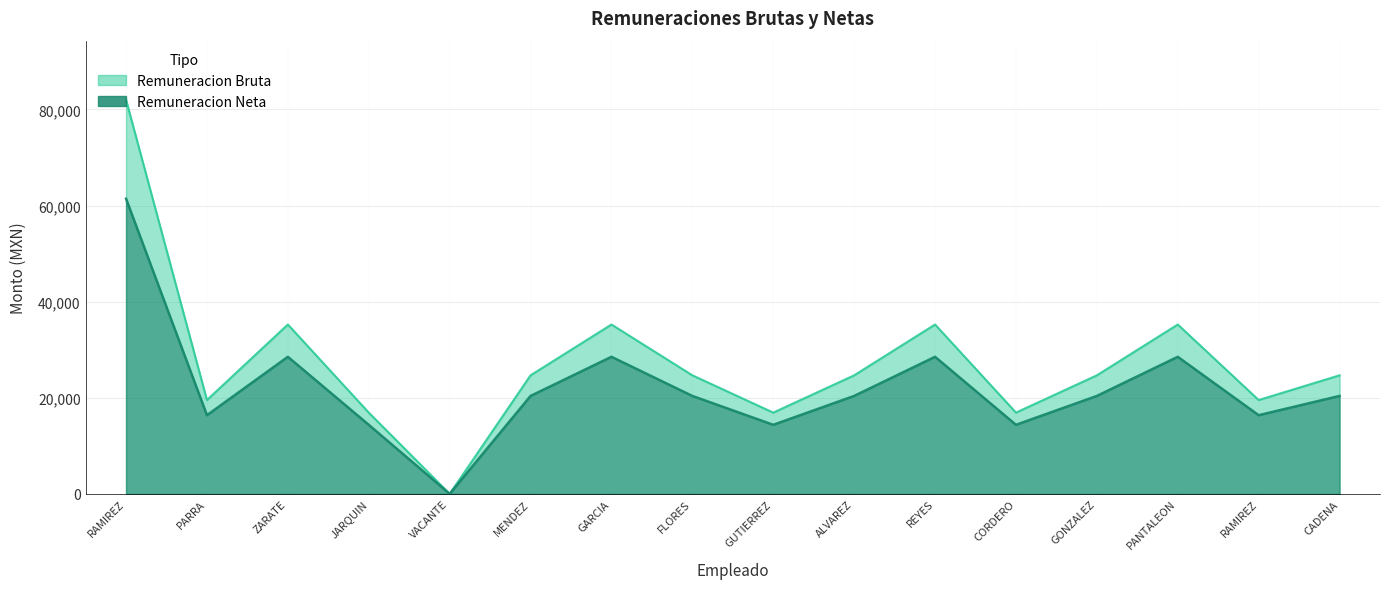

True or false: Remuneracion Bruta and Remuneracion Neta cross at least once.

False